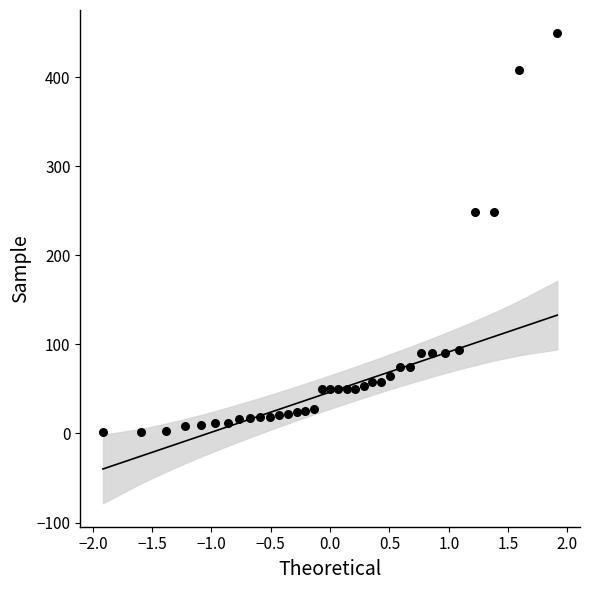

What is the range of Y values (max minus min)?

447